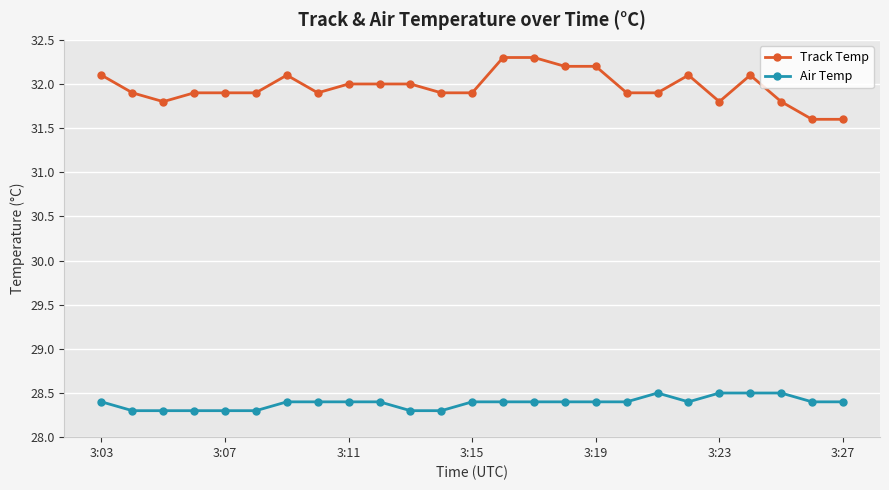

Which series has the largest total across all categories?

Track Temp